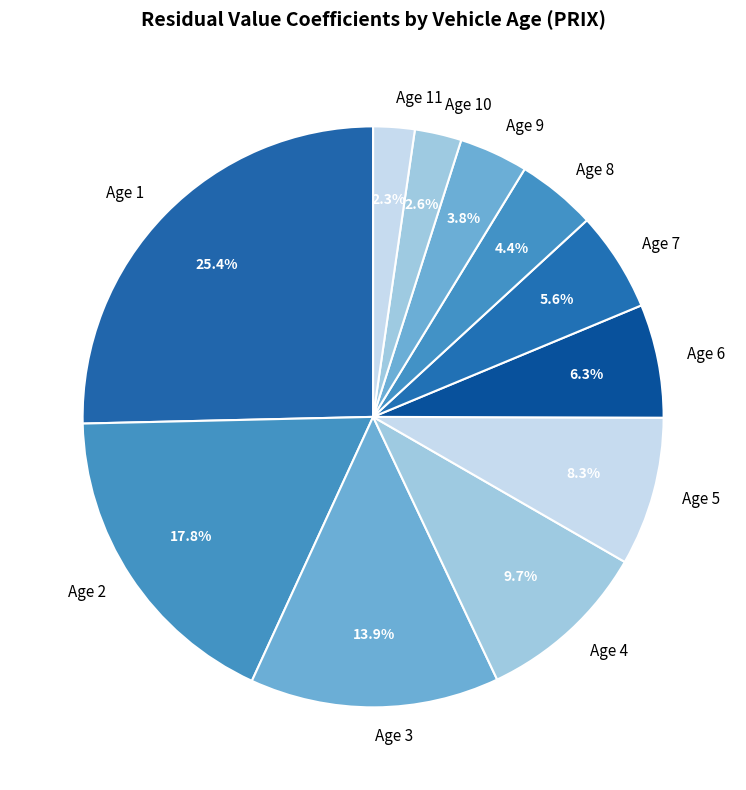

Approximately how many times larger is the value at Age 6 compared to Age 8?

1.4